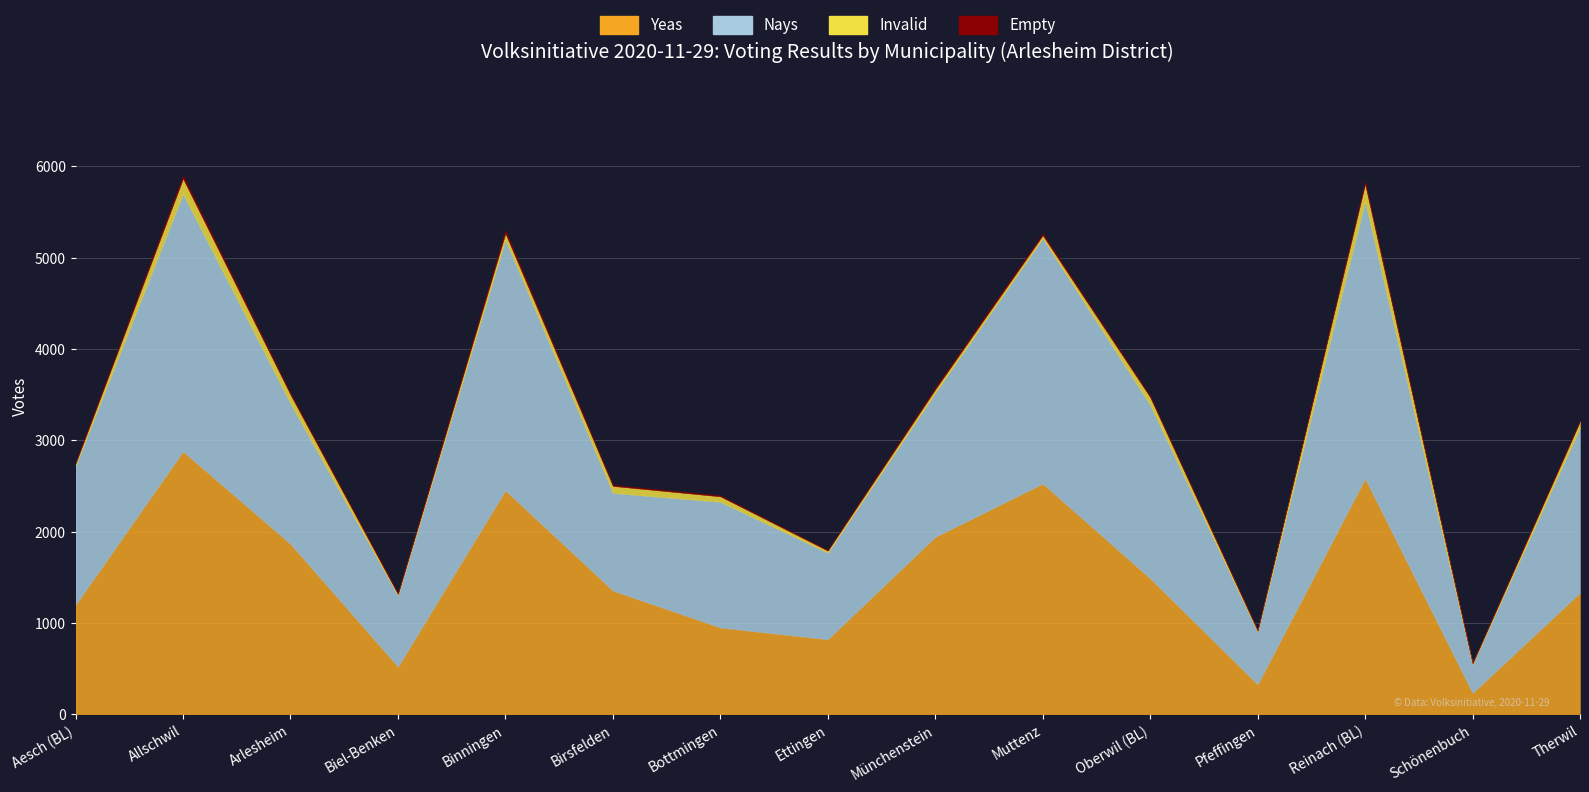

What is the sum of all Invalid values?

962